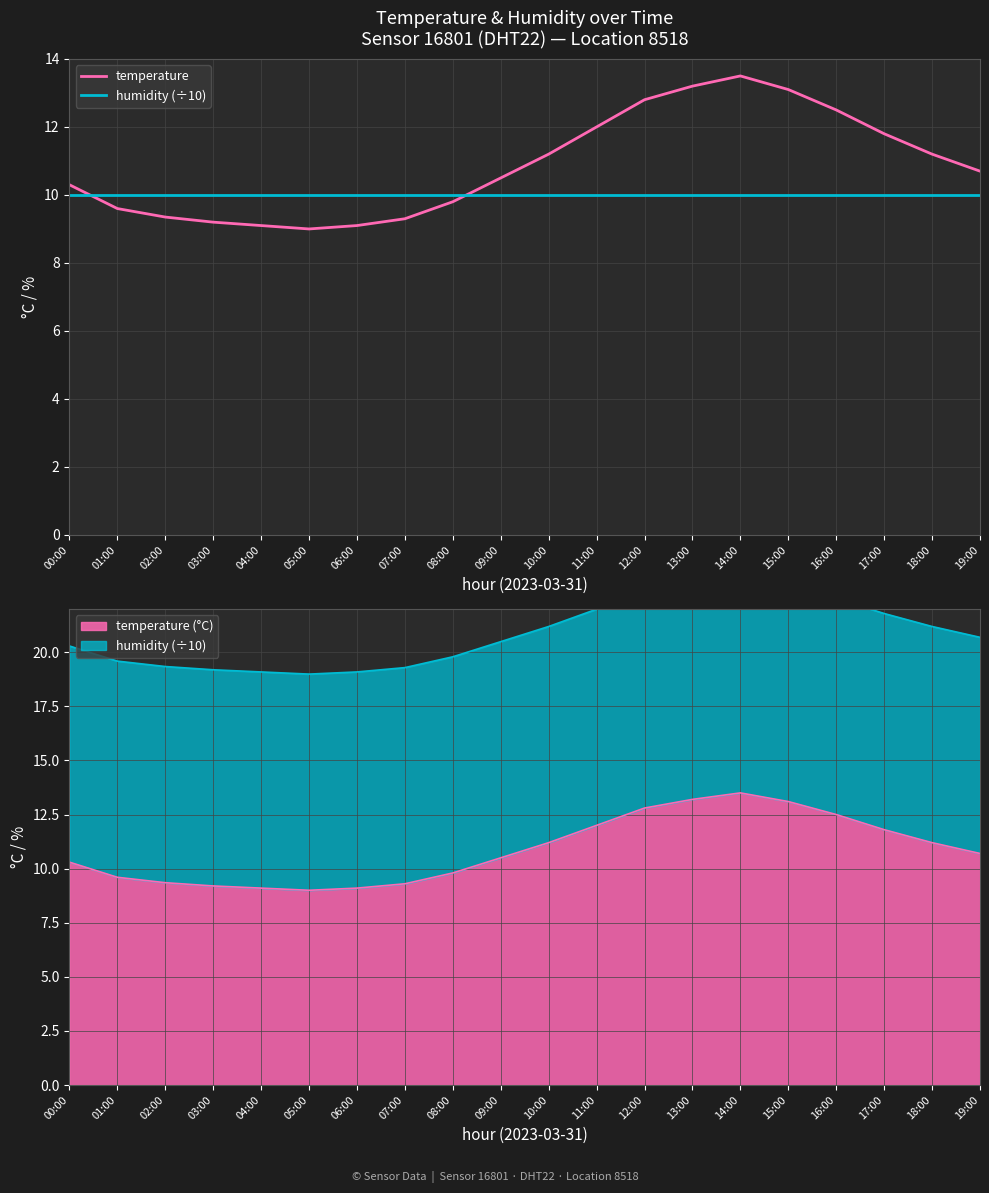

How many intersections are there between humidity (÷10) and temperature?

2